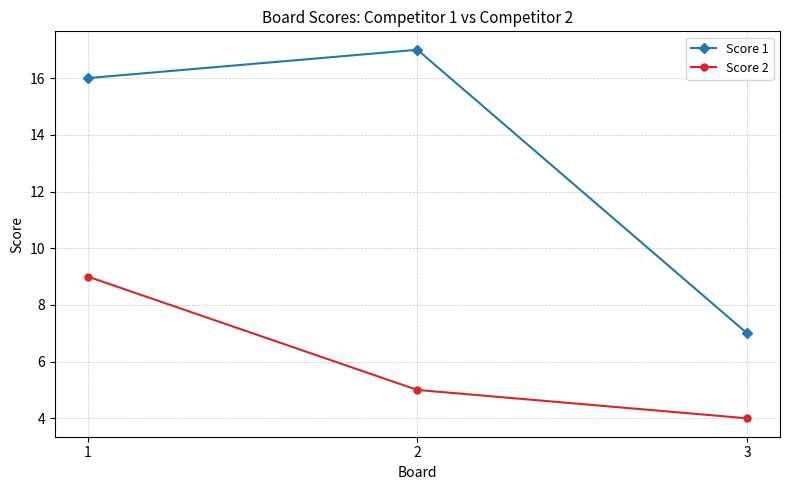

List the labels in order of Score 2 value, smallest first.

3, 2, 1